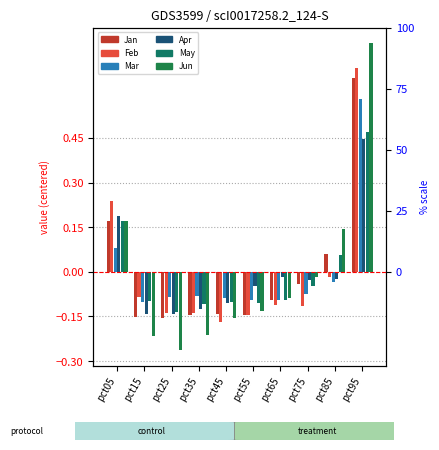

Between pct05 and pct75, which series saw the biggest shift?

Feb